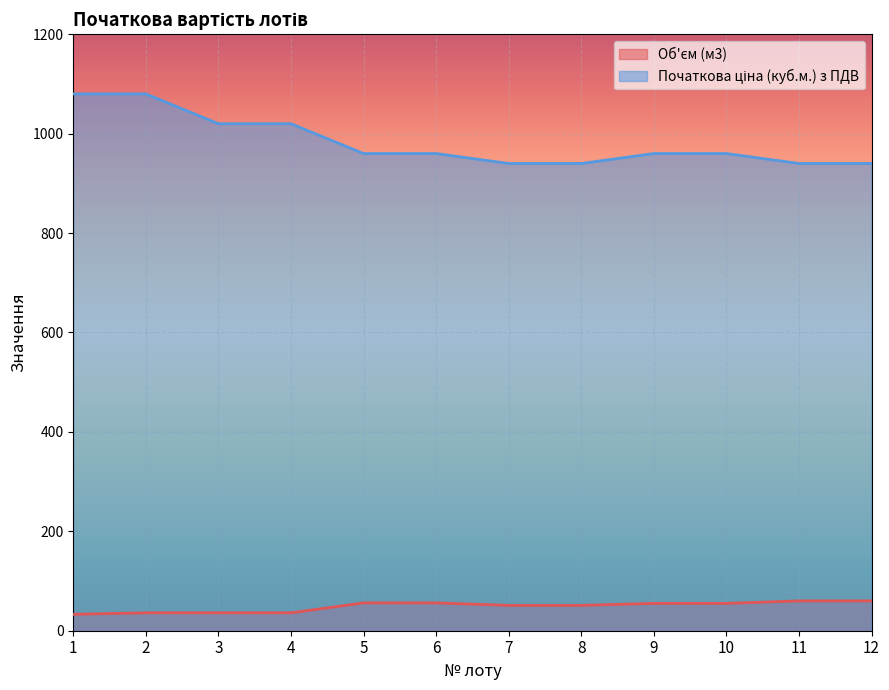

At which label does Об'єм (м3) reach its minimum?

1